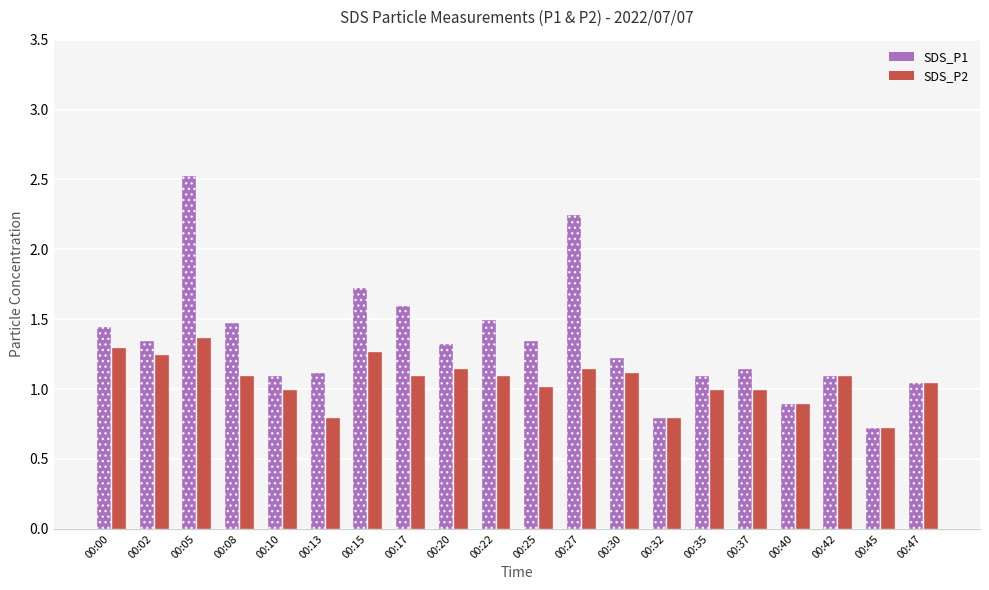

What is the minimum value for SDS_P2?

0.7